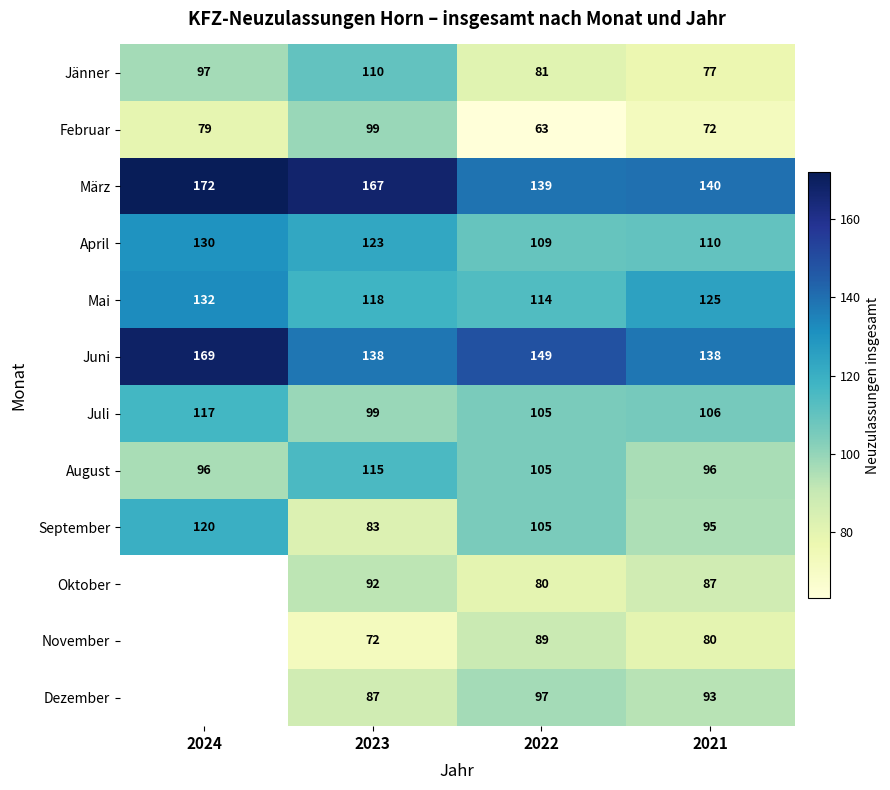

What is the difference between the Jänner values at 2023 and 2024?

13